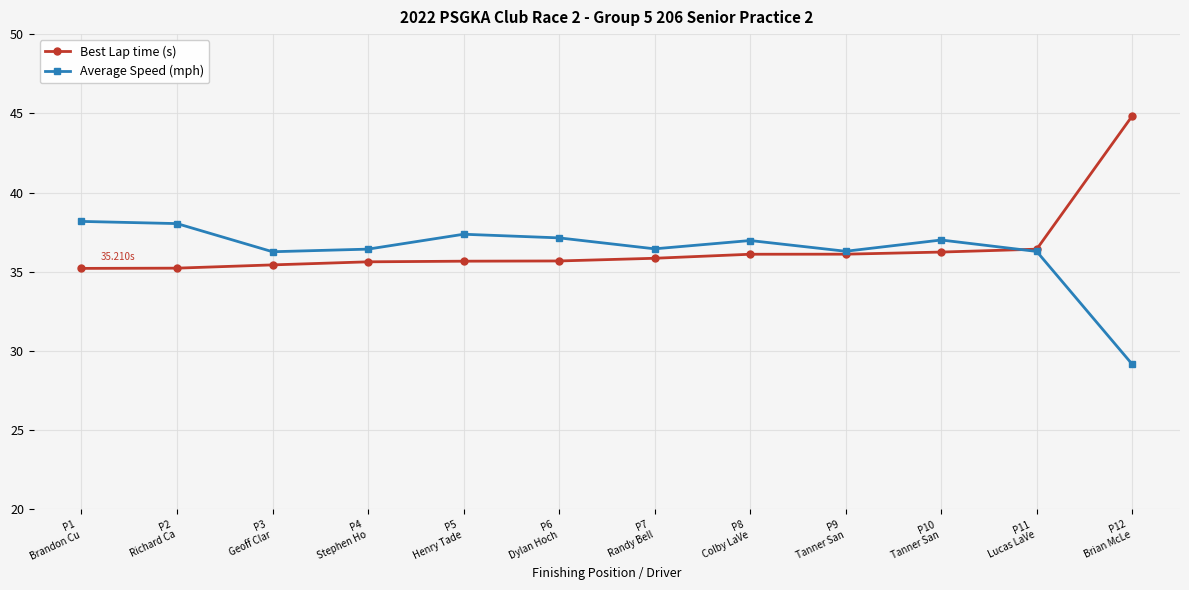

List the series in order of their peak value, highest first.

Best Lap time (s), Average Speed (mph)